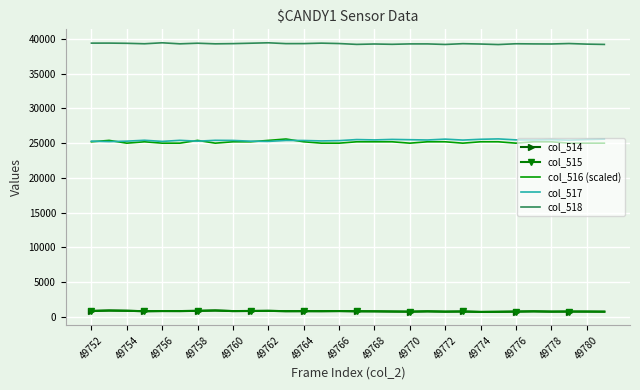

What is the smallest value displayed?

696